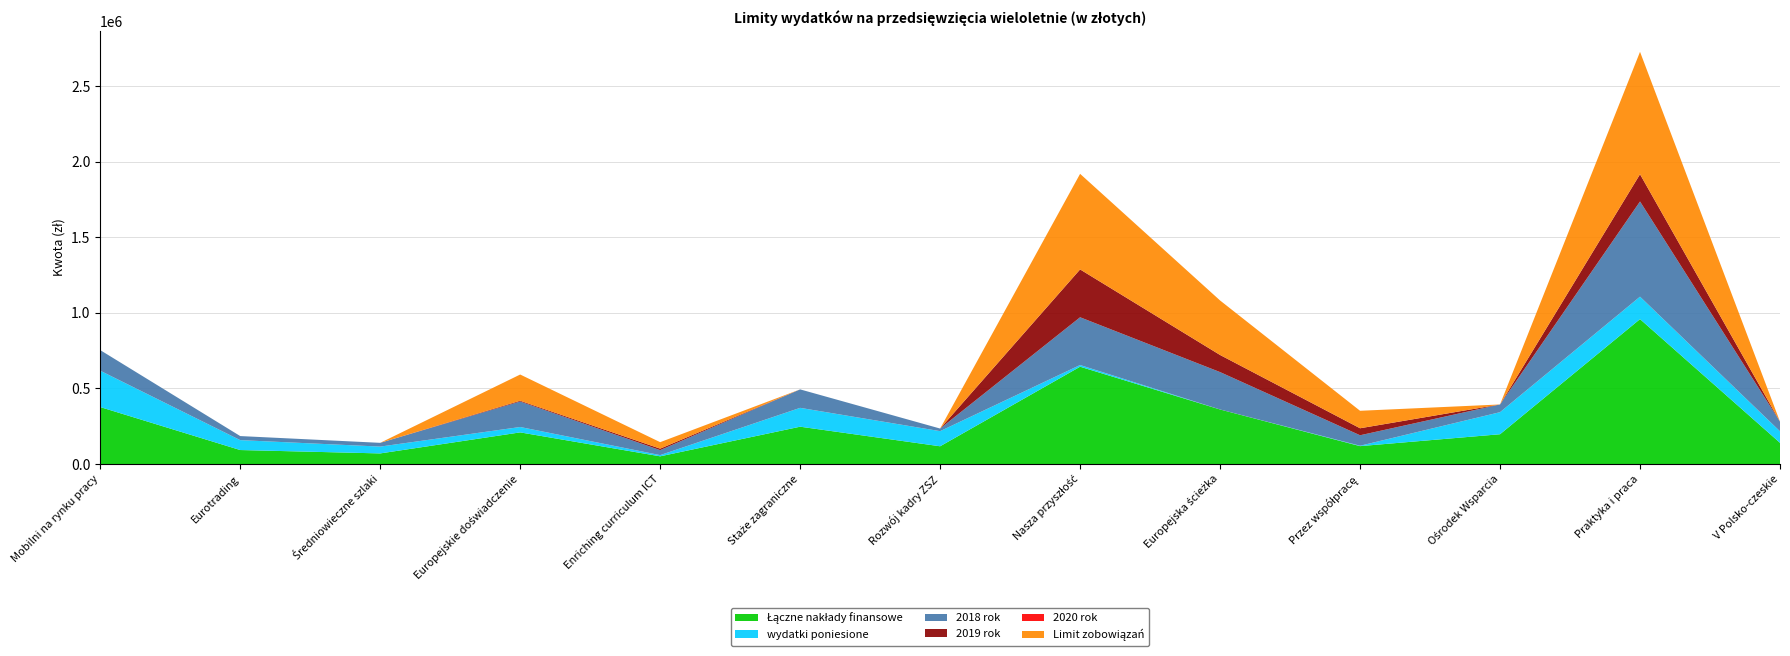

Reading left to right, transcribe all the data shown in this chart.

Łączne nakłady finansowe: 376718	92424	70040	209199	50826	246816	117296	643612	360609	118231	196953	958461	140198
wydatki poniesione: 240448	65526	45188	35600	8000	124644	100047	11220	0	2650	145933	148591	76076
2018 rok: 136270	26898	24852	168599	32926	122172	17249	315883	247409	69257	51020	629636	64122
2019 rok: 0	0	0	5000	9900	0	0	316509	113200	46324	0	180234	0
2020 rok: 0	0	0	0	0	0	0	0	0	0	0	0	0
Limit zobowiązań: 0	0	0	173599	42826	0	0	632392	360609	115581	0	809870	0